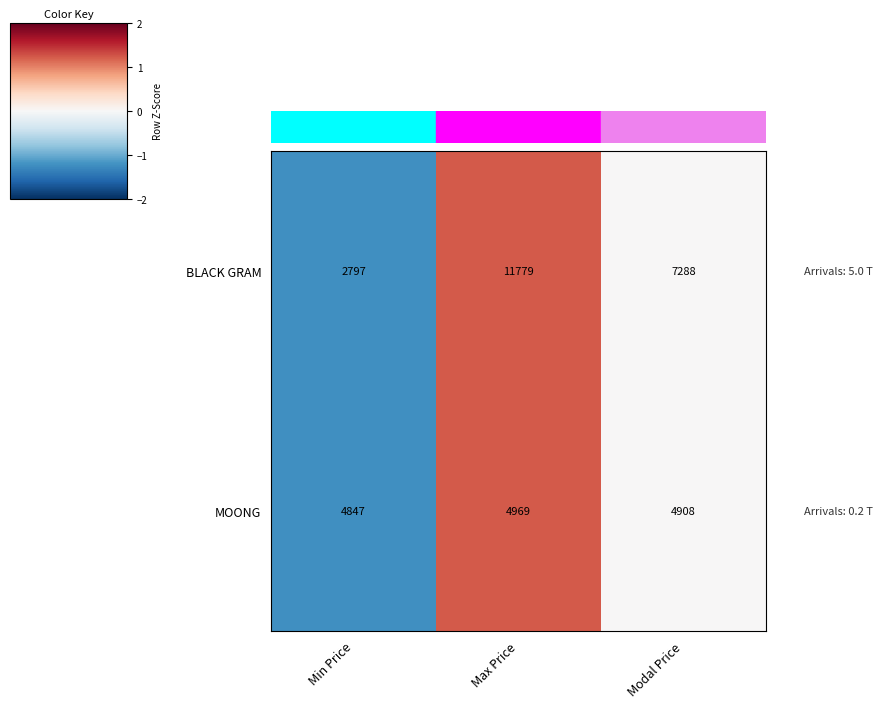

Which series has the widest spread of values?

BLACK GRAM